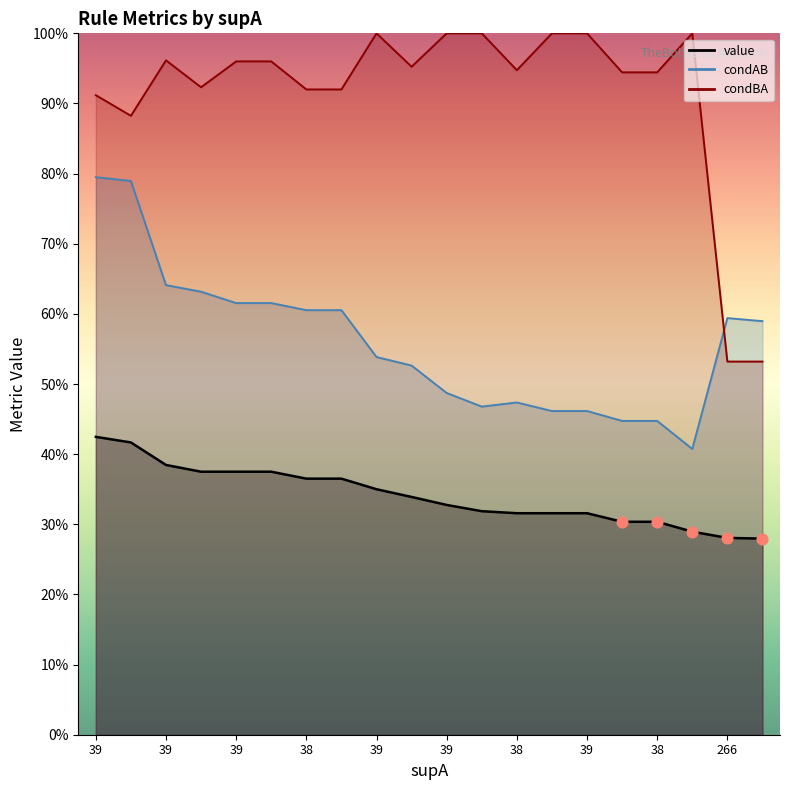

At which category is the sum across all series the highest?

39